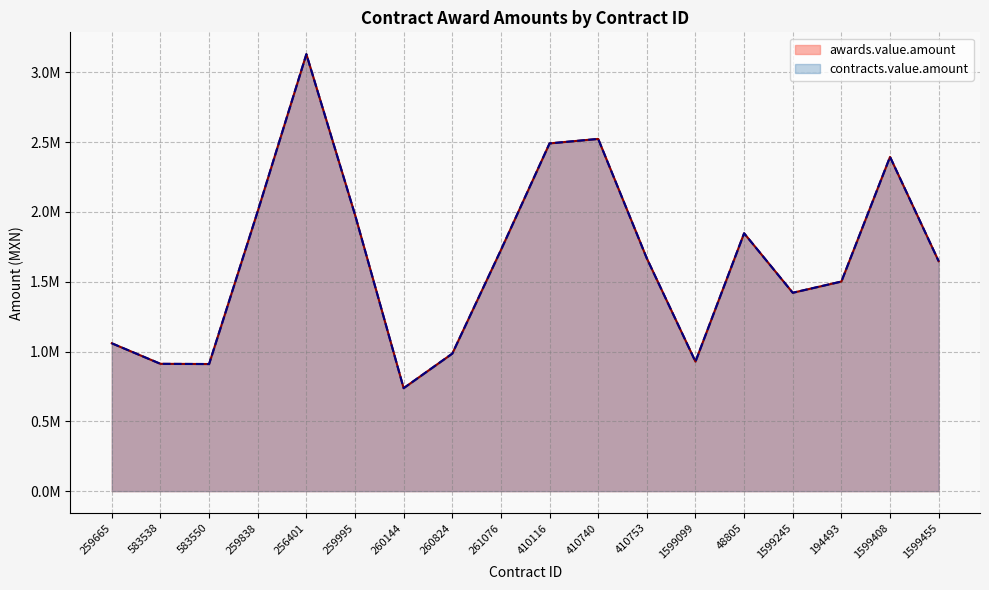

What is the difference between the maximum and minimum values in the contracts.value.amount series?

2391919.1